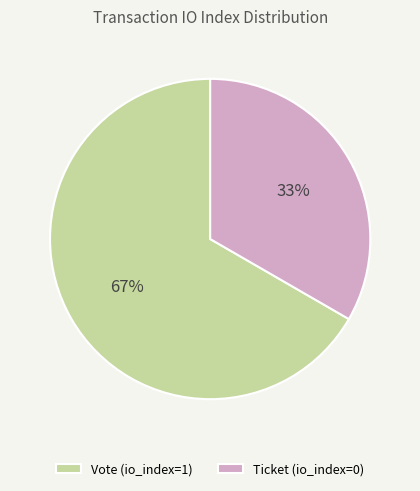

How many segments does this pie chart have?

2